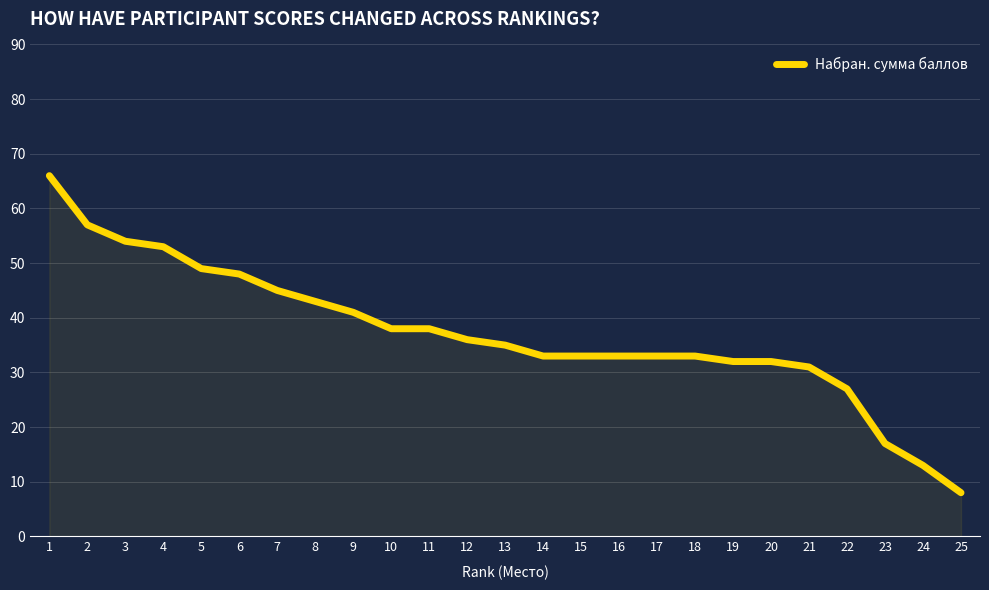

How many lines are shown in the chart?

1